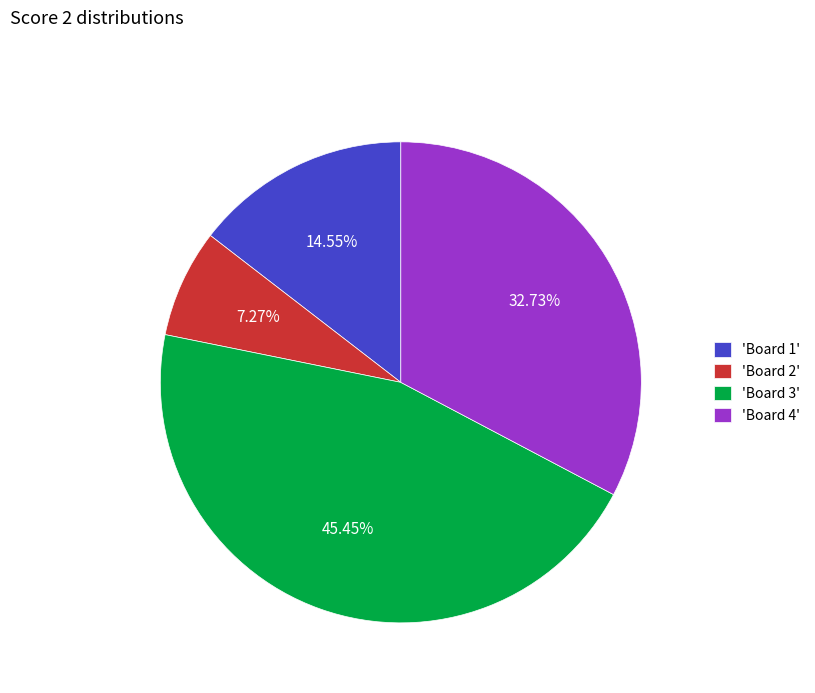

Is 'Board 1' the majority of the pie?

No